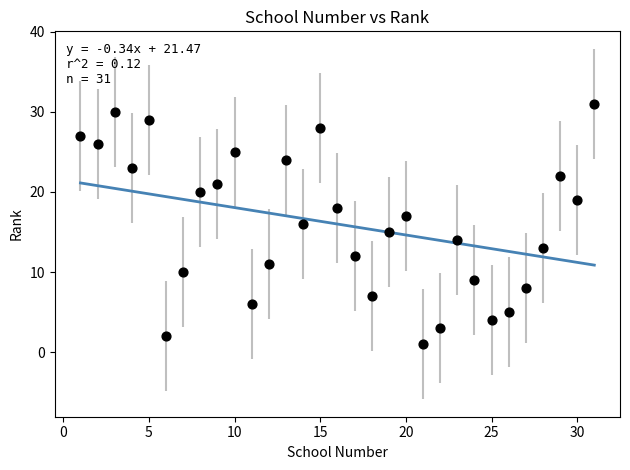

What is the range of X values (max minus min)?

30